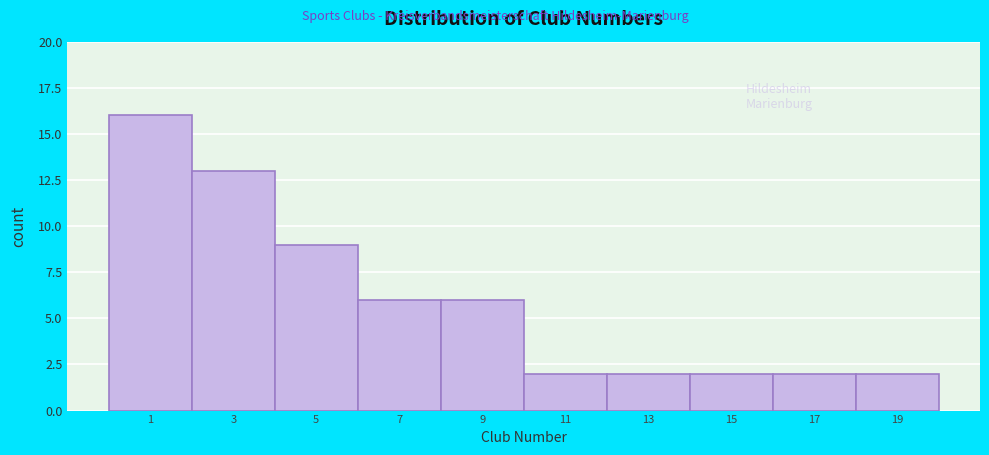

Reading left to right, transcribe all the data shown in this chart.

16	13	9	6	6	2	2	2	2	2